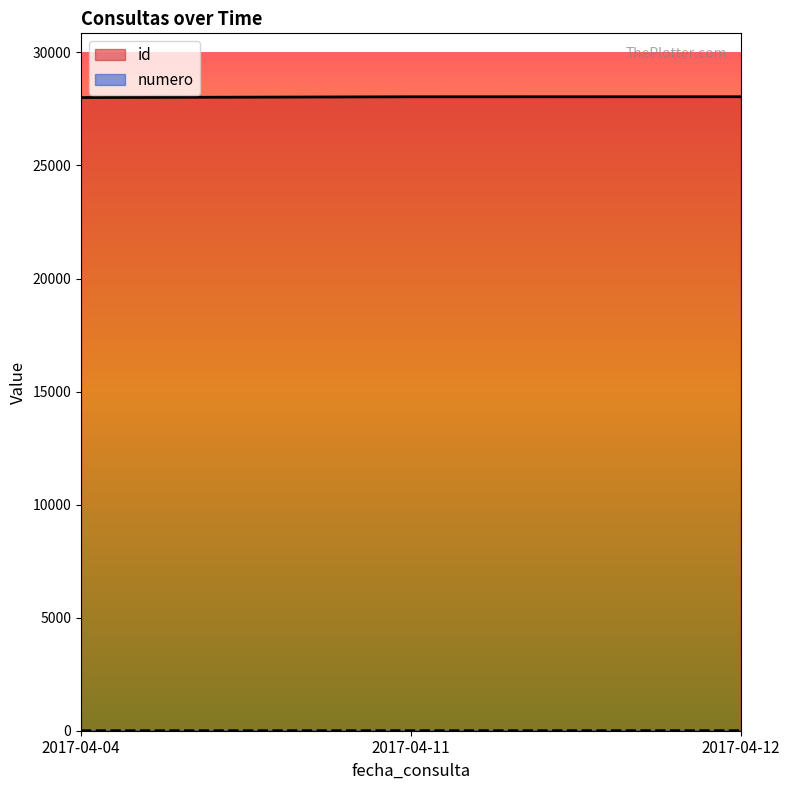

How many series are shown in this chart?

2